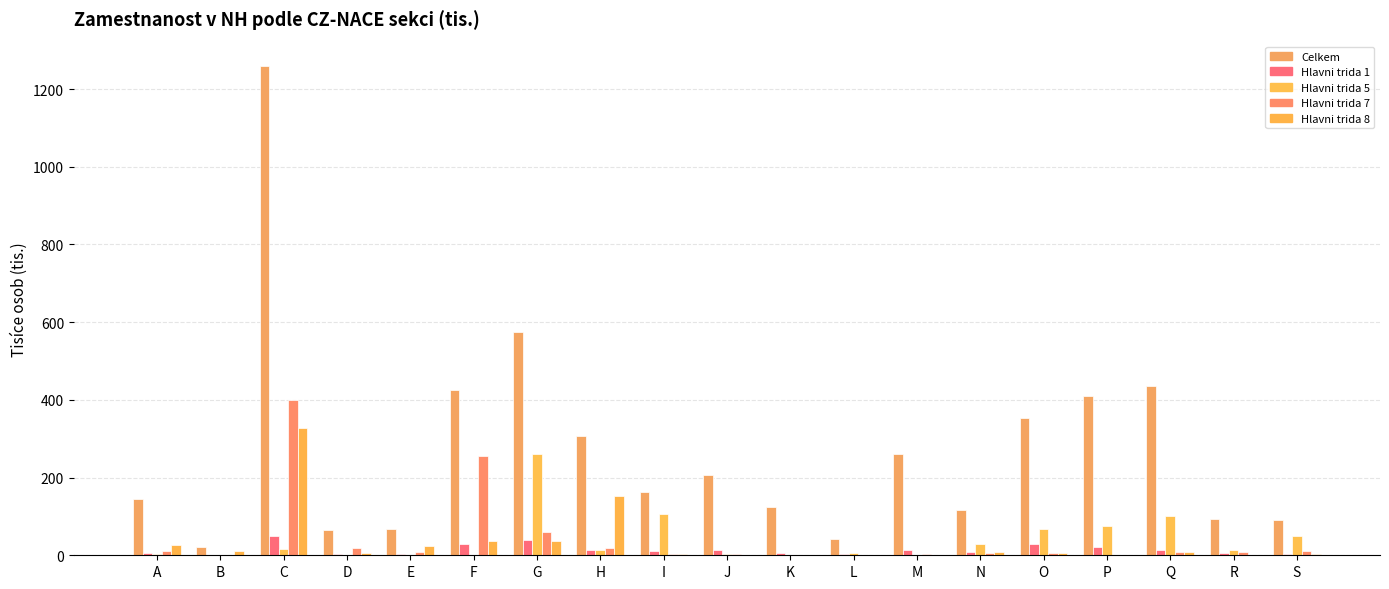

The Celkem series shows 131.5 at R. True or false?

False